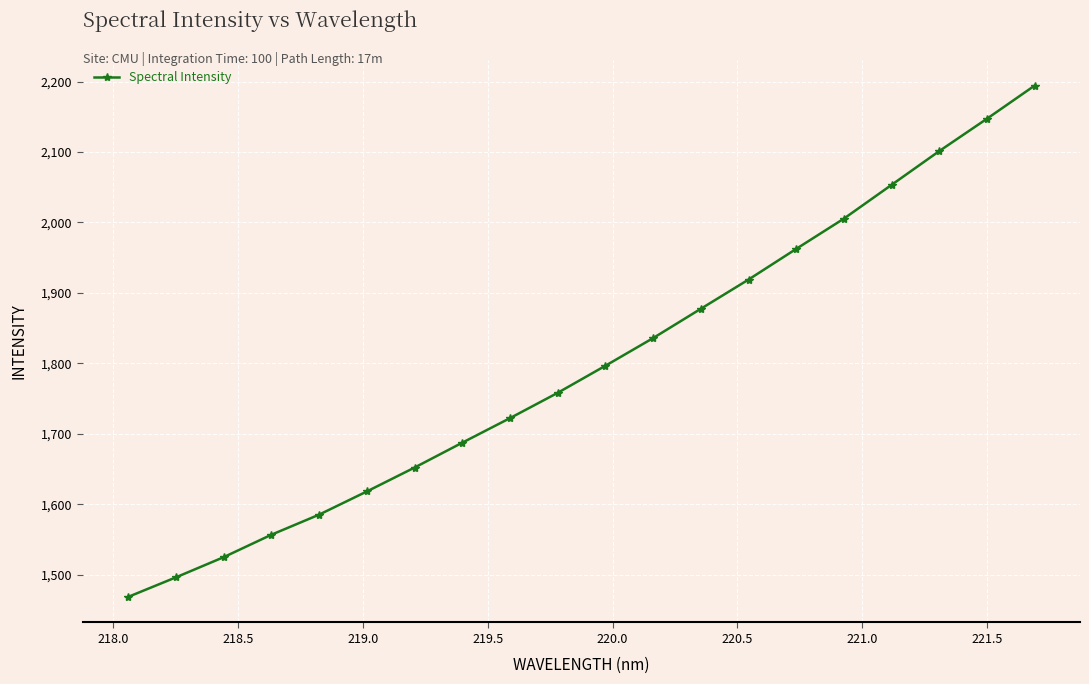

Count the number of data series in this chart.

1